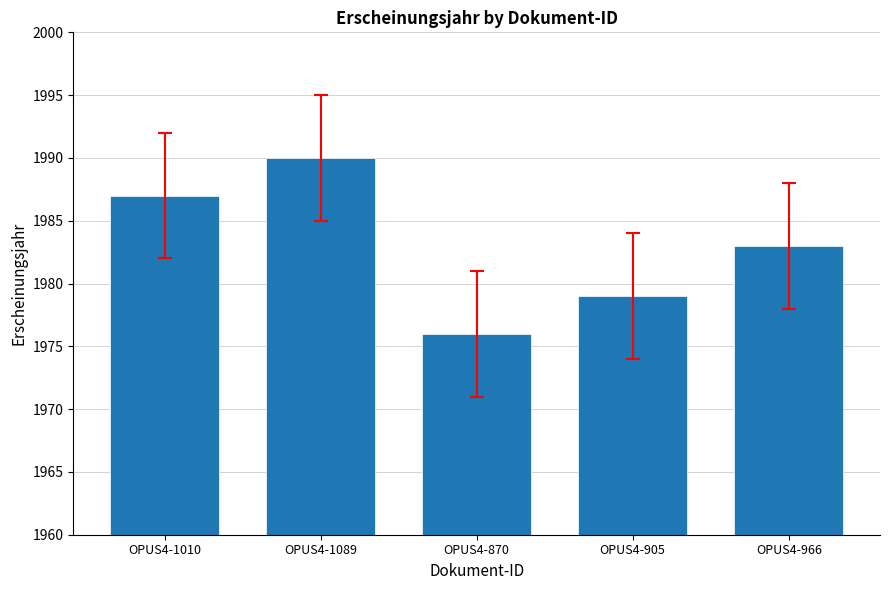

Where is the data nearest to the value 1983?

OPUS4-966